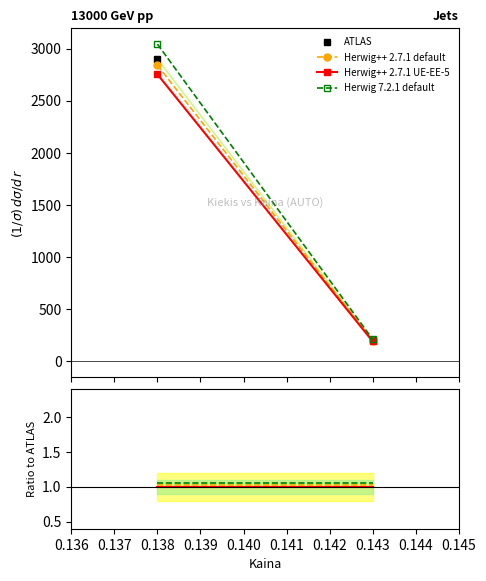

Which has a higher value, 0.138 or 0.143?

0.138